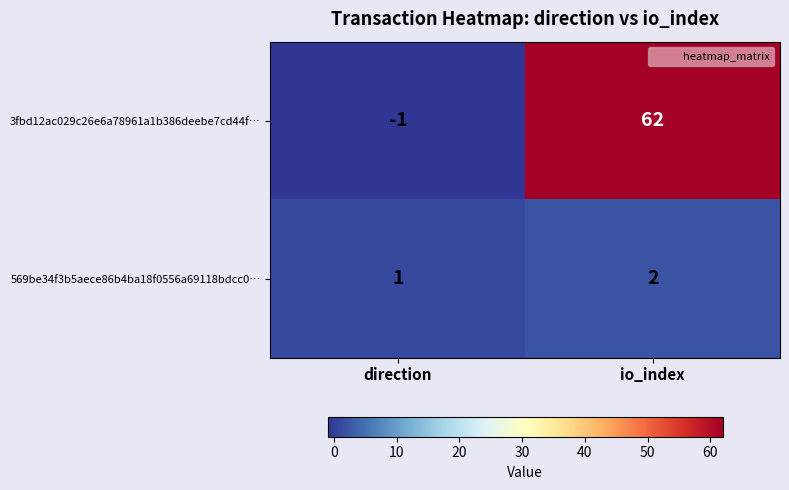

What is the sum of all 3fbd12ac029c26e6a78961a1b386deebe7cd44f… values?

61